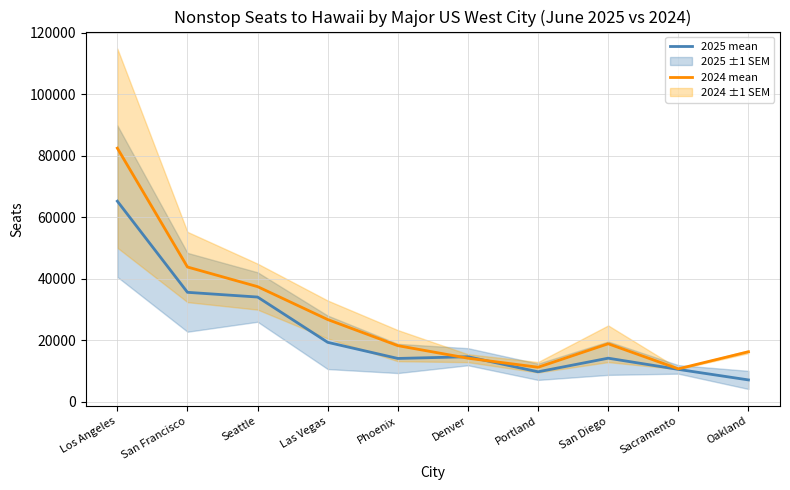

How many lines are shown in the chart?

2